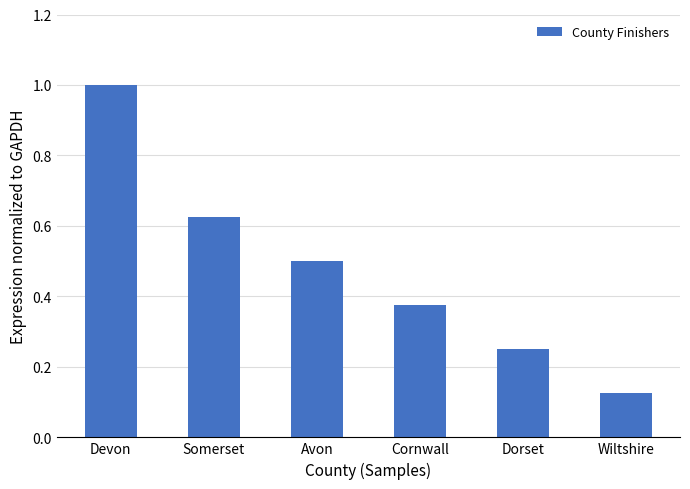

Rank the categories by value from lowest to highest.

Wiltshire, Dorset, Cornwall, Avon, Somerset, Devon